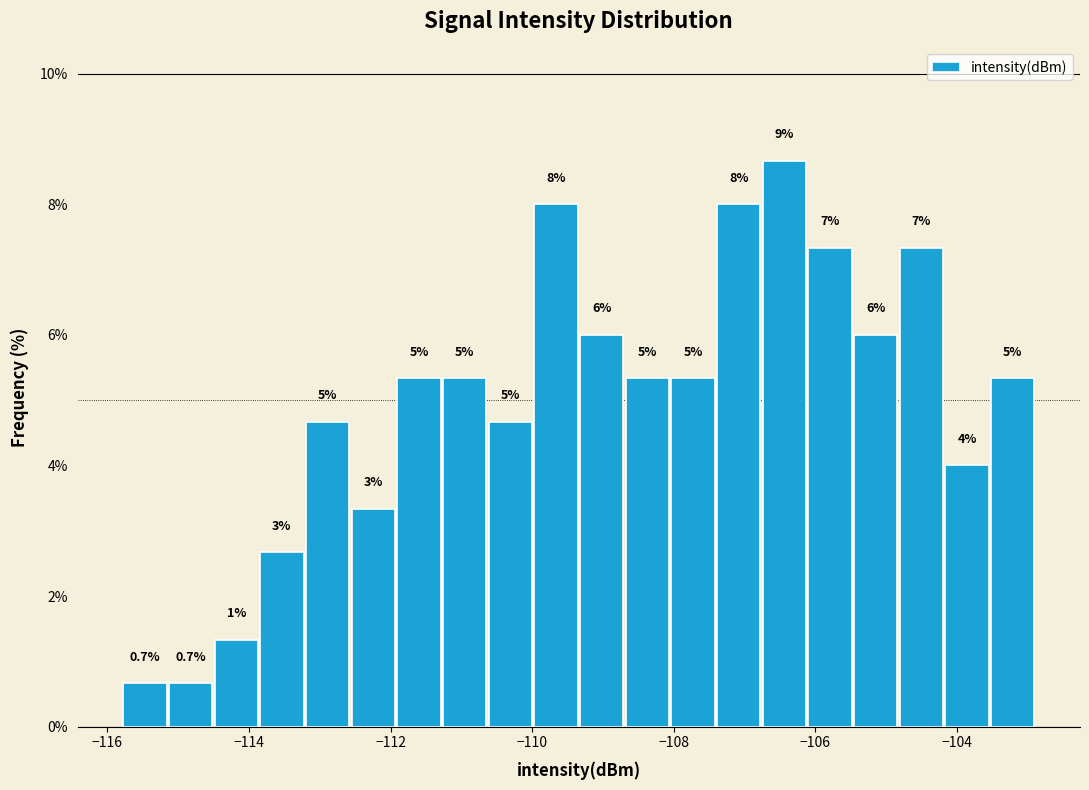

Read against the x-axis, roughly where is the centre of the tallest bar?

-106.4